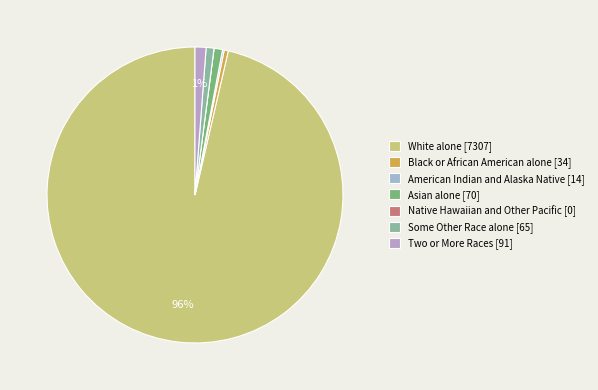

To the nearest percent, what is the average slice percentage?

14%